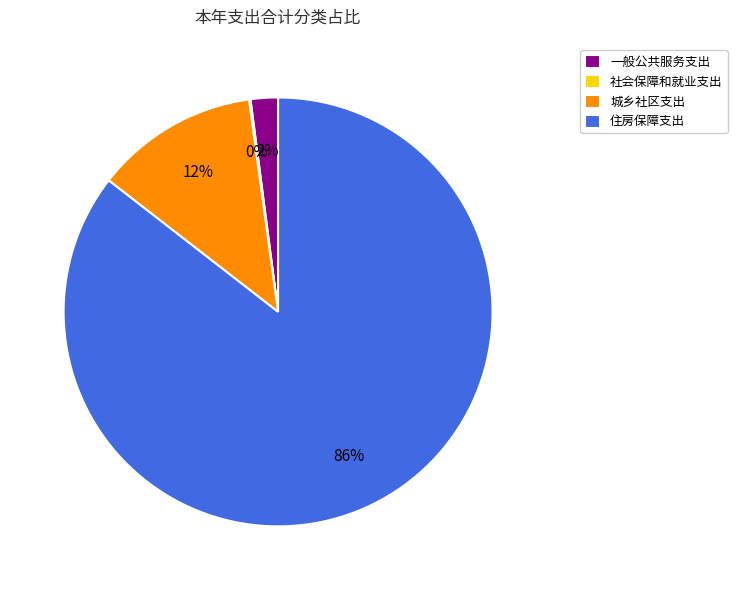

To the nearest percent, what is the average slice percentage?

25%